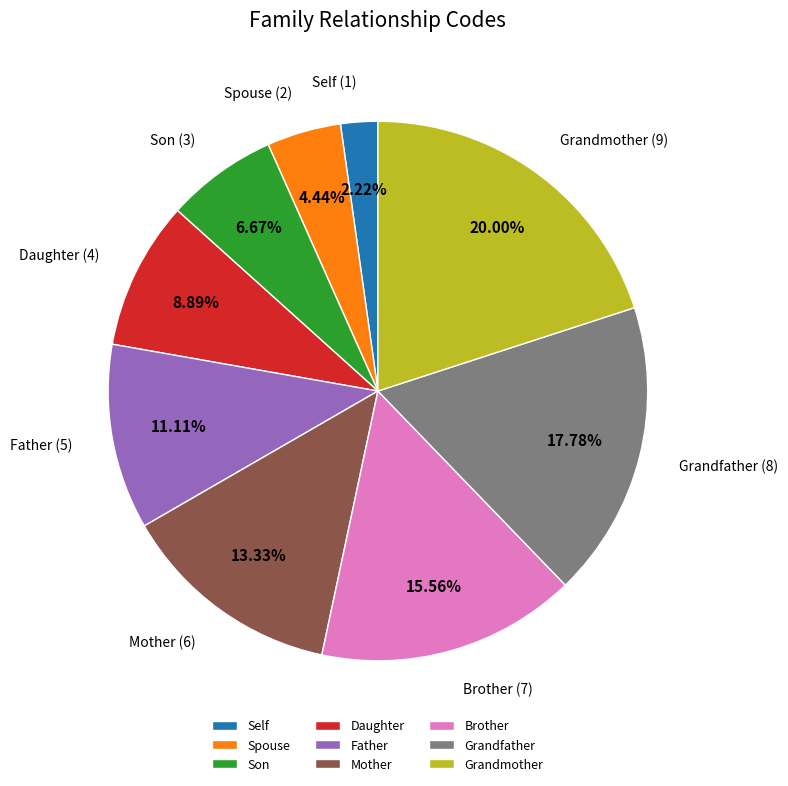

To the nearest percent, what is the difference between the largest and smallest slice percentages?

18%